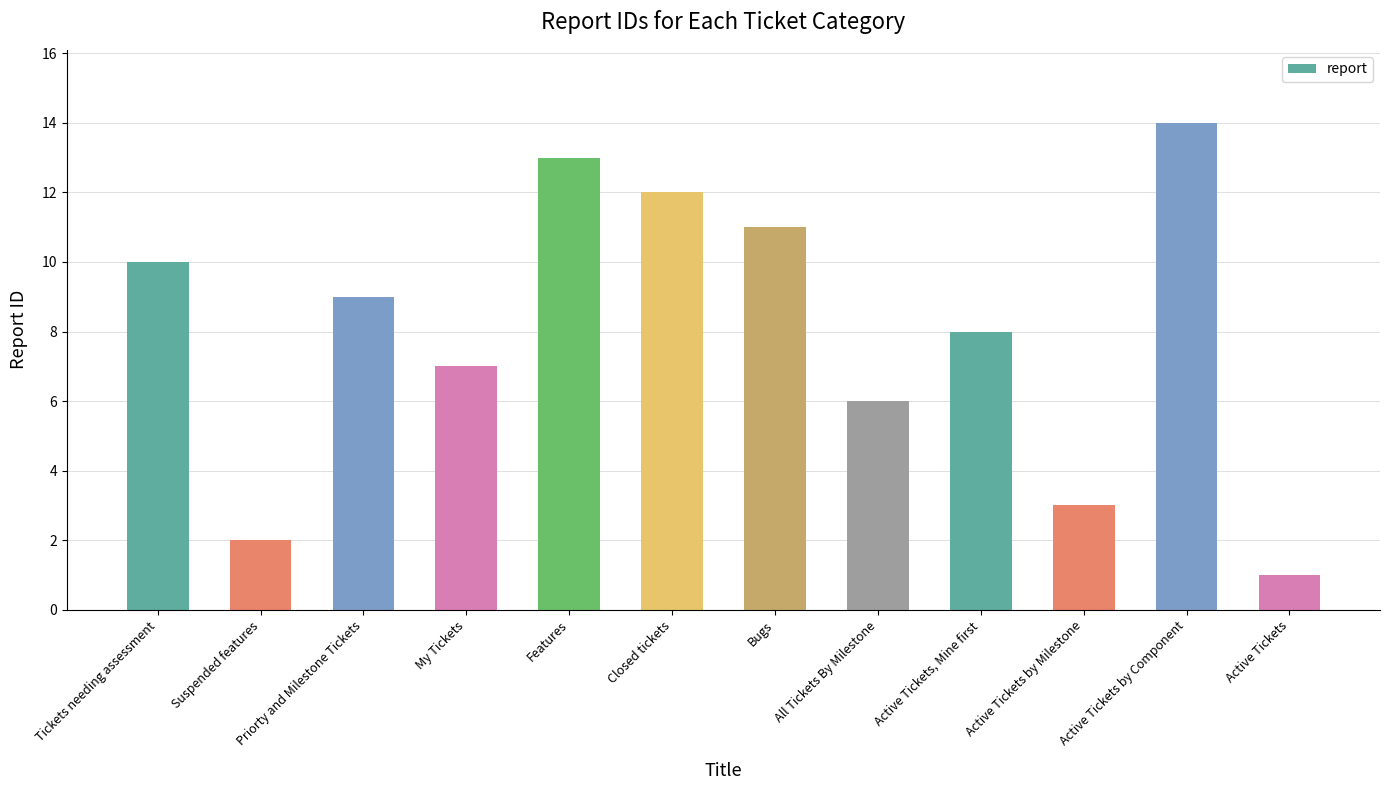

What is the difference between the maximum and minimum values?

13